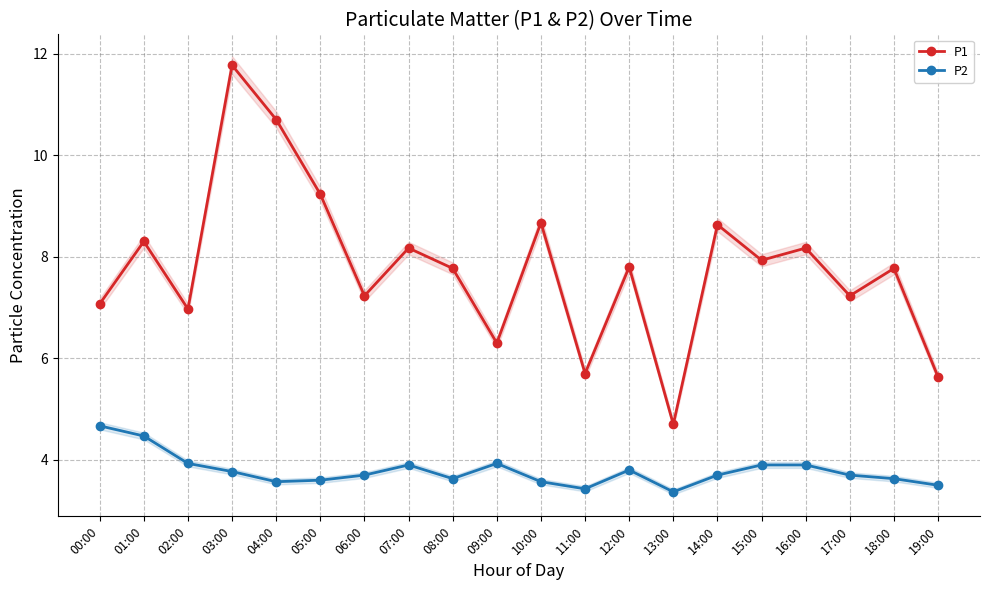

Does the chart have visible grid lines?

Yes